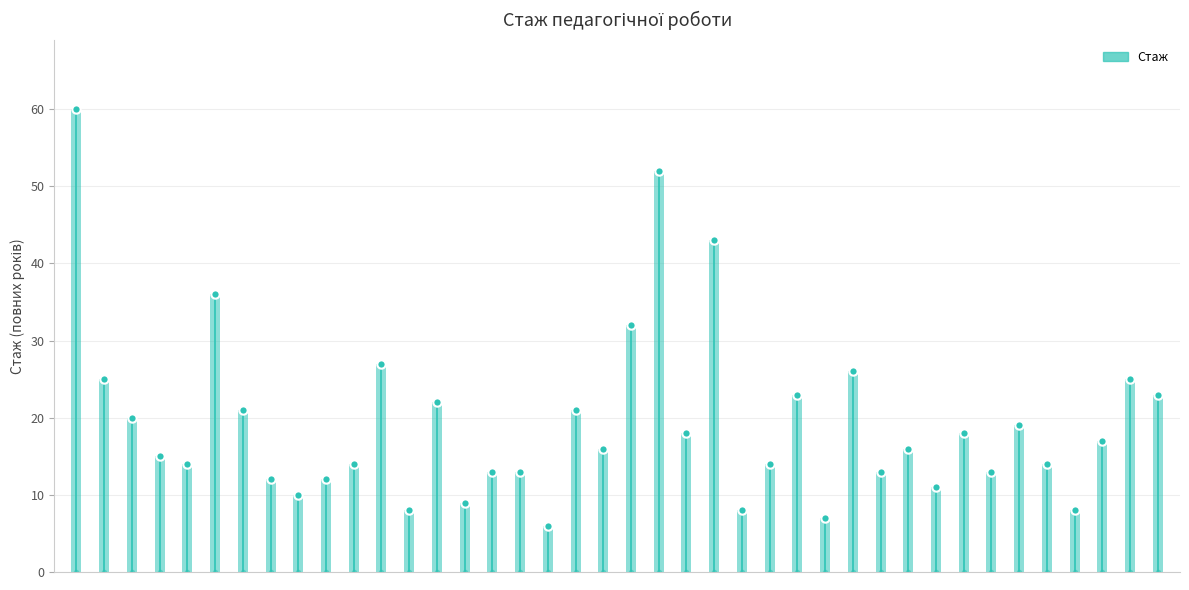

What is the difference between the second highest and second lowest values?

45